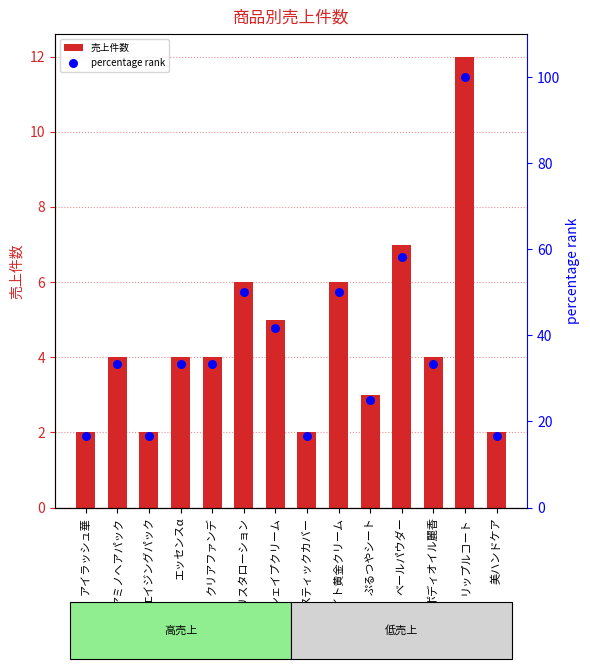

Which series has the largest Y range (max minus min)?

percentage rank